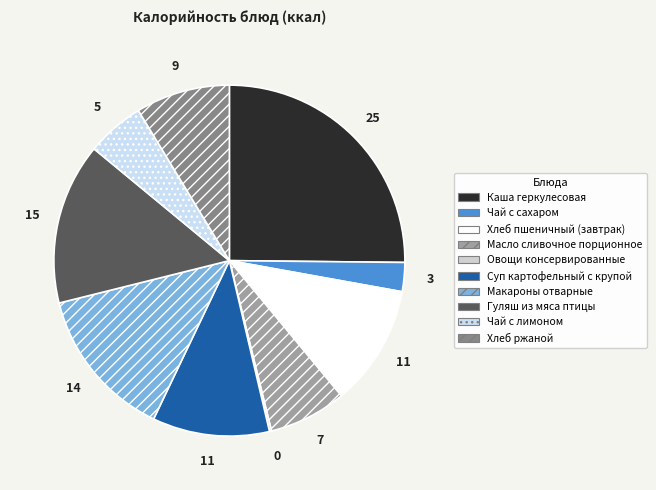

Does Каша геркулесовая represent more than half of the total?

No